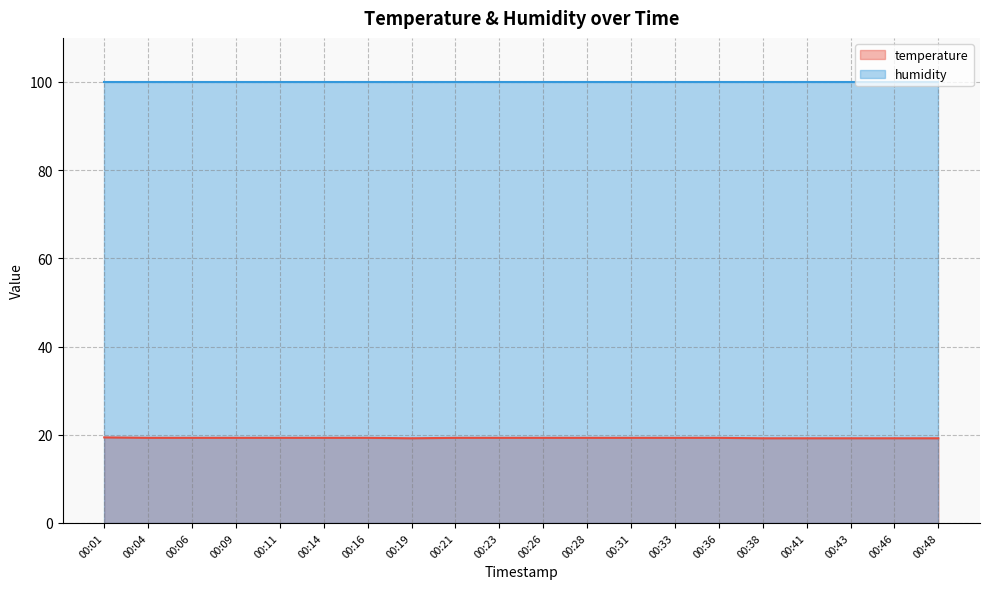

What is the sum of the values at 00:11 and 00:43?

38.5